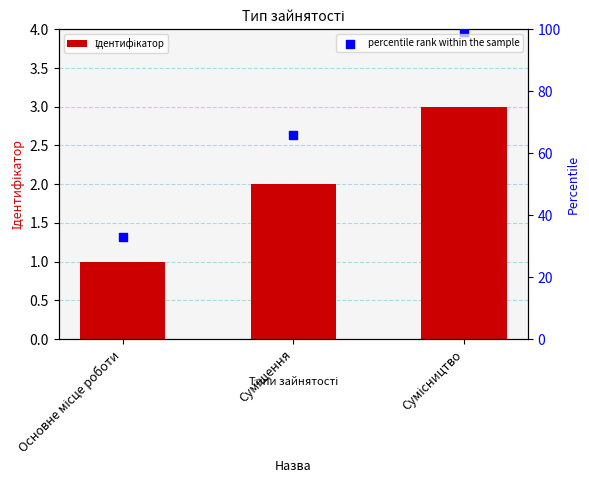

At which category is the sum across all series the highest?

Сумісництво